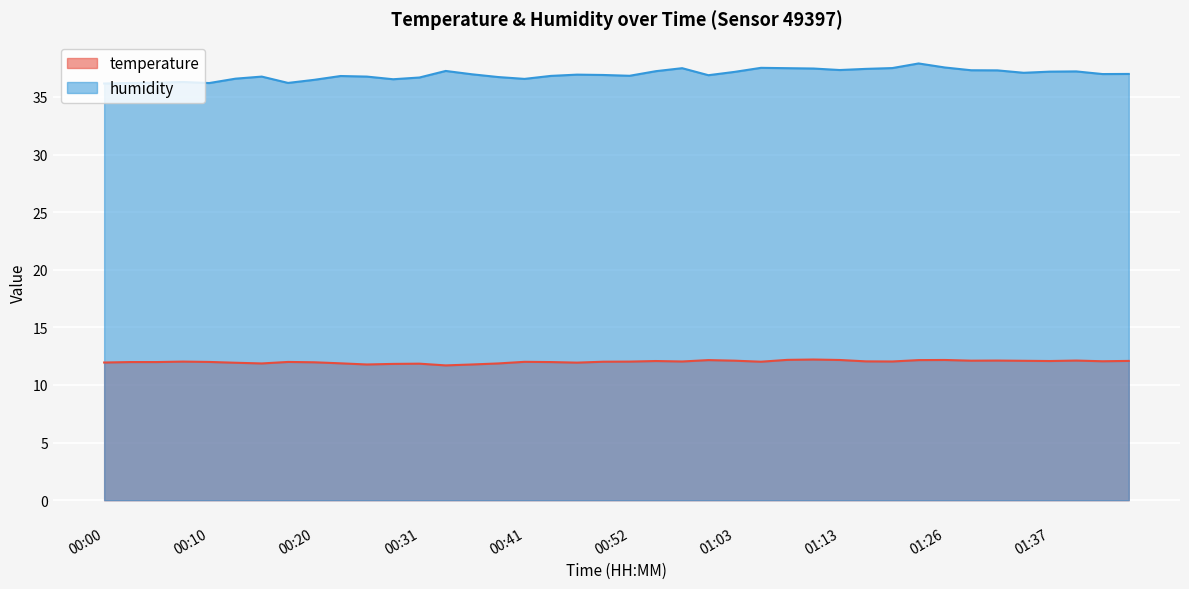

Reading left to right, transcribe all the data shown in this chart.

temperature: 00:00=11.9	00:03=12.0	00:05=12.0	00:08=12.0	00:10=12.0	00:13=11.9	00:15=11.9	00:18=12.0	00:20=12.0	00:23=11.9	00:25=11.8	00:28=11.8	00:31=11.8	00:33=11.7	00:36=11.8	00:38=11.9	00:41=12.0	00:44=12.0	00:47=11.9	00:50=12.0	00:52=12.0	00:55=12.1	00:58=12.0	01:00=12.2	01:03=12.1	01:05=12.0	01:08=12.2	01:11=12.2	01:13=12.2	01:16=12.1	01:19=12.0	01:24=12.2	01:26=12.2	01:29=12.1	01:32=12.1	01:35=12.1	01:37=12.1	01:40=12.1	01:43=12.1	01:45=12.1
humidity: 00:00=36.2	00:03=36.2	00:05=36.2	00:08=36.3	00:10=36.2	00:13=36.6	00:15=36.8	00:18=36.2	00:20=36.5	00:23=36.8	00:25=36.8	00:28=36.5	00:31=36.7	00:33=37.3	00:36=37.0	00:38=36.7	00:41=36.6	00:44=36.8	00:47=36.9	00:50=36.9	00:52=36.8	00:55=37.2	00:58=37.5	01:00=36.9	01:03=37.2	01:05=37.5	01:08=37.5	01:11=37.5	01:13=37.3	01:16=37.4	01:19=37.5	01:24=37.9	01:26=37.6	01:29=37.3	01:32=37.3	01:35=37.1	01:37=37.2	01:40=37.2	01:43=37.0	01:45=37.0